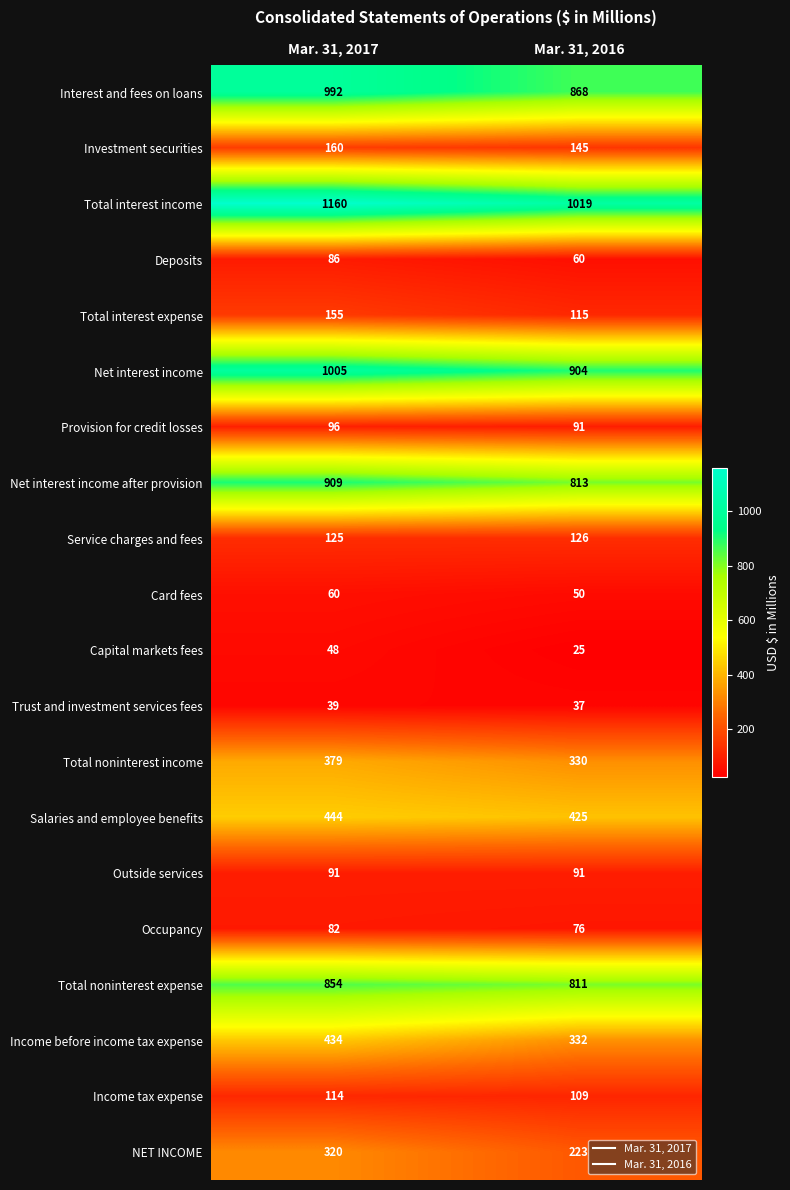

Which series has the largest total across all categories?

Total interest income